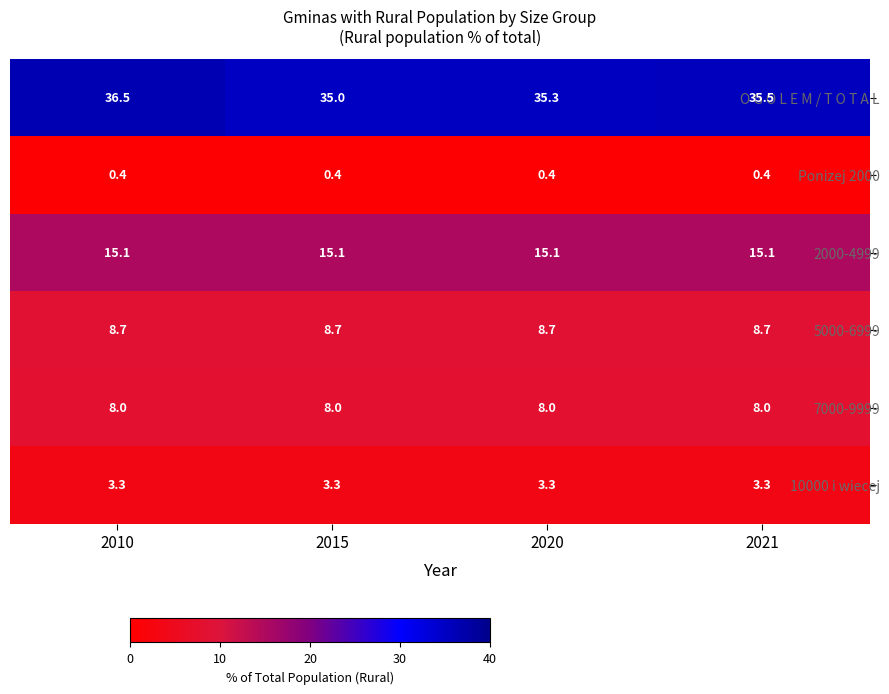

Which series has the largest total across all categories?

O G O L E M / T O T A L